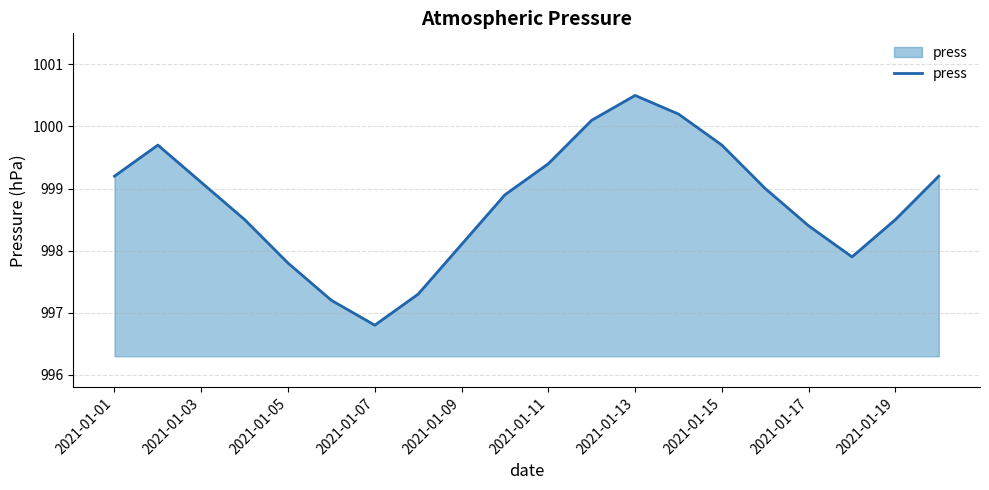

How many lines are shown in the chart?

1